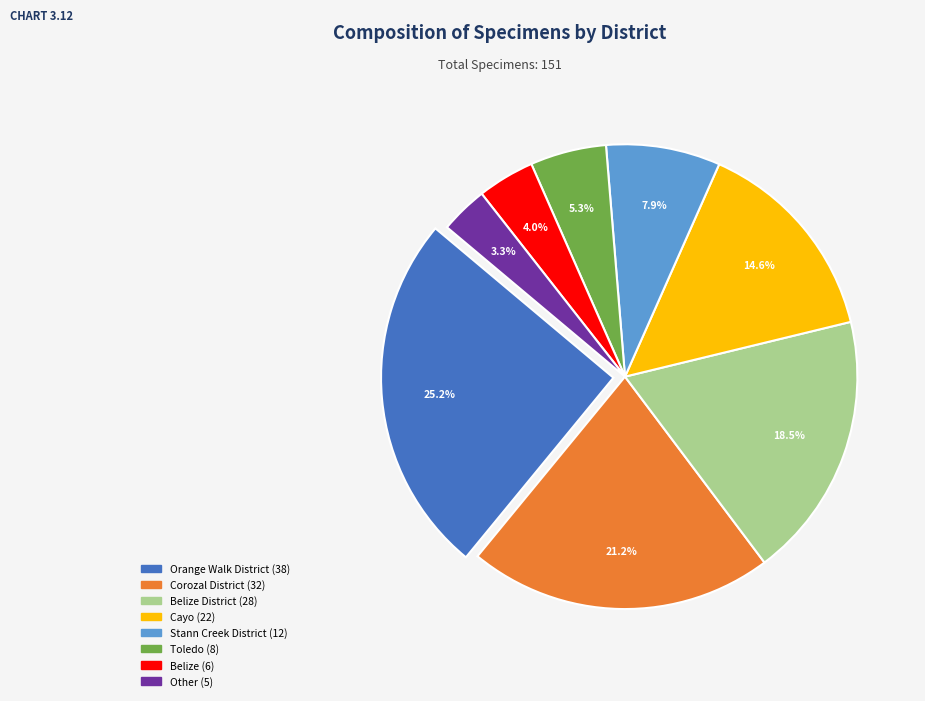

Does any single category account for the majority?

No